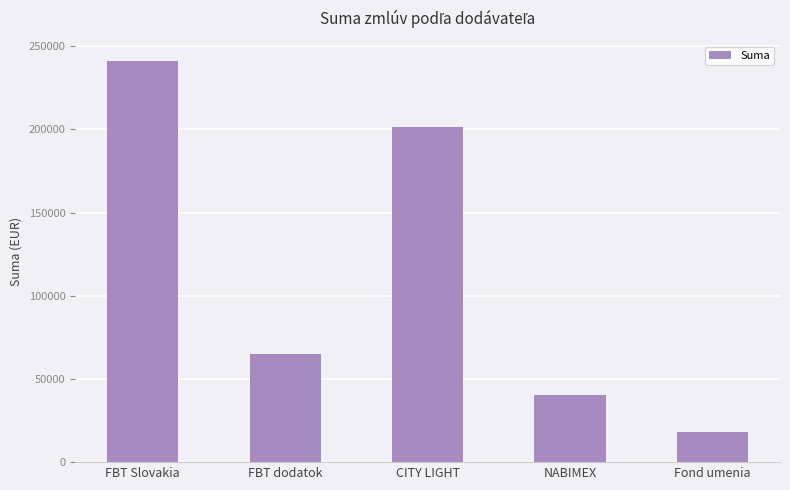

The value at CITY LIGHT is 274833.2. True or false?

False